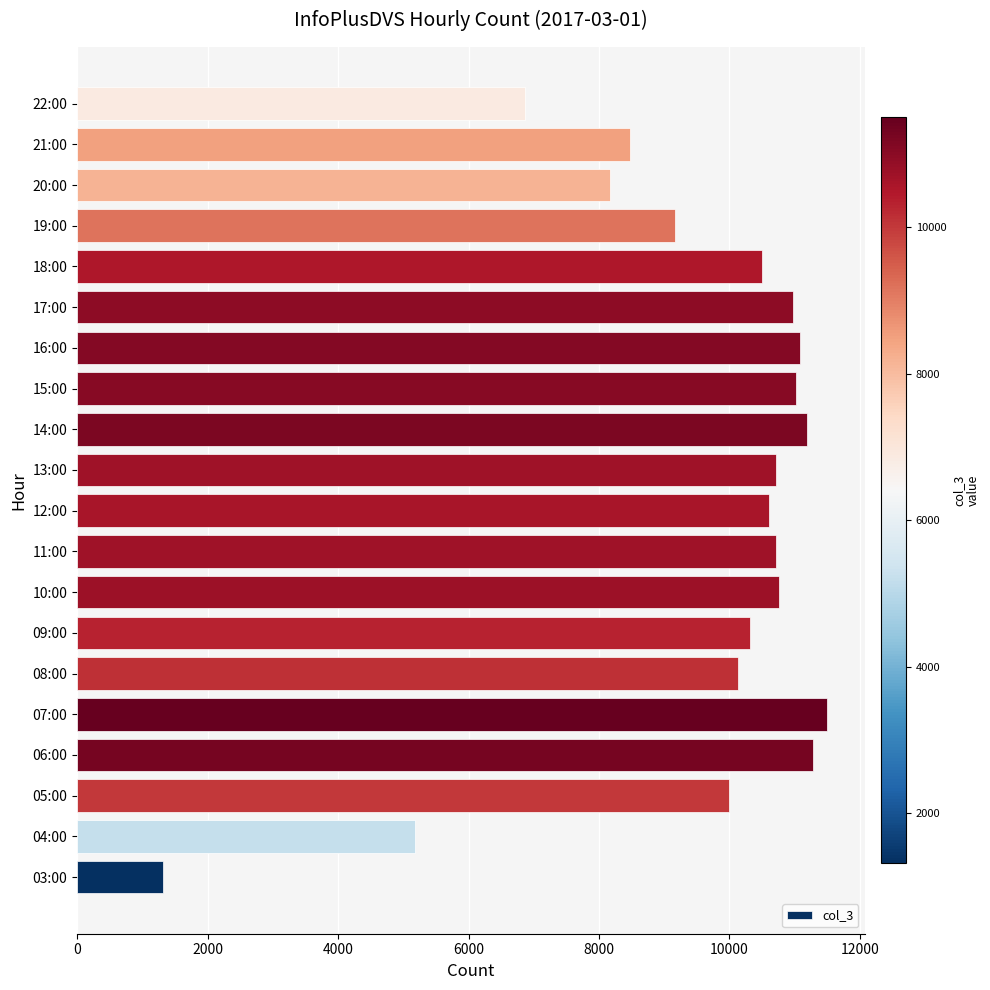

What is the sum of all values?

189979